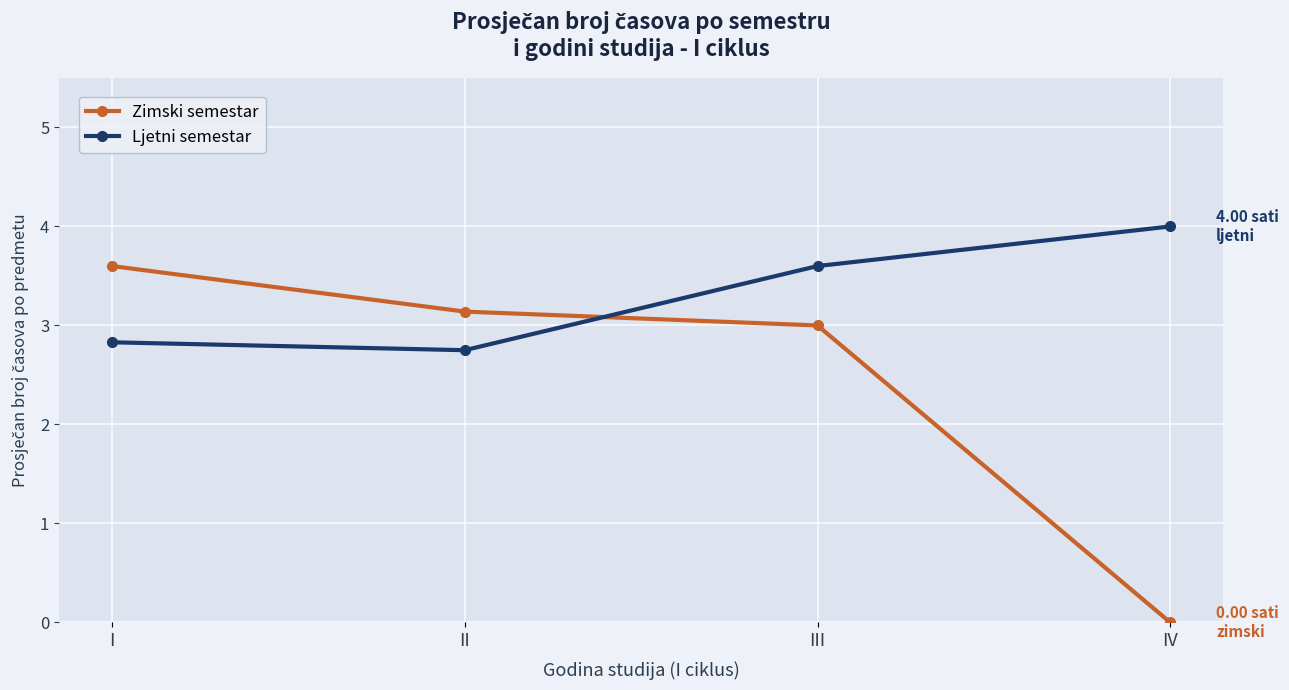

Where do Ljetni semestar and Zimski semestar first cross each other?

II and III